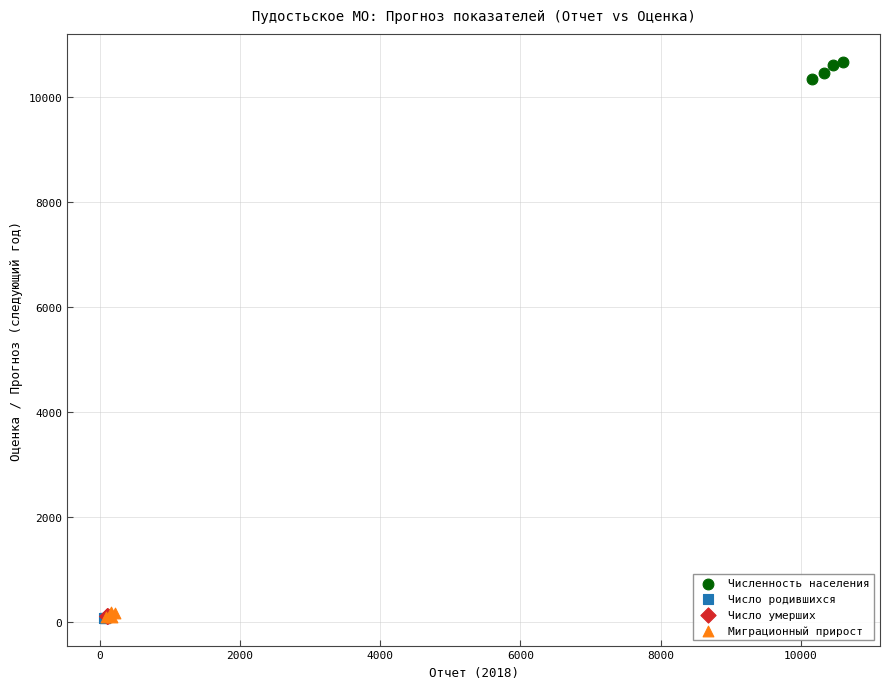

Which series contains the highest Y value?

Численность населения